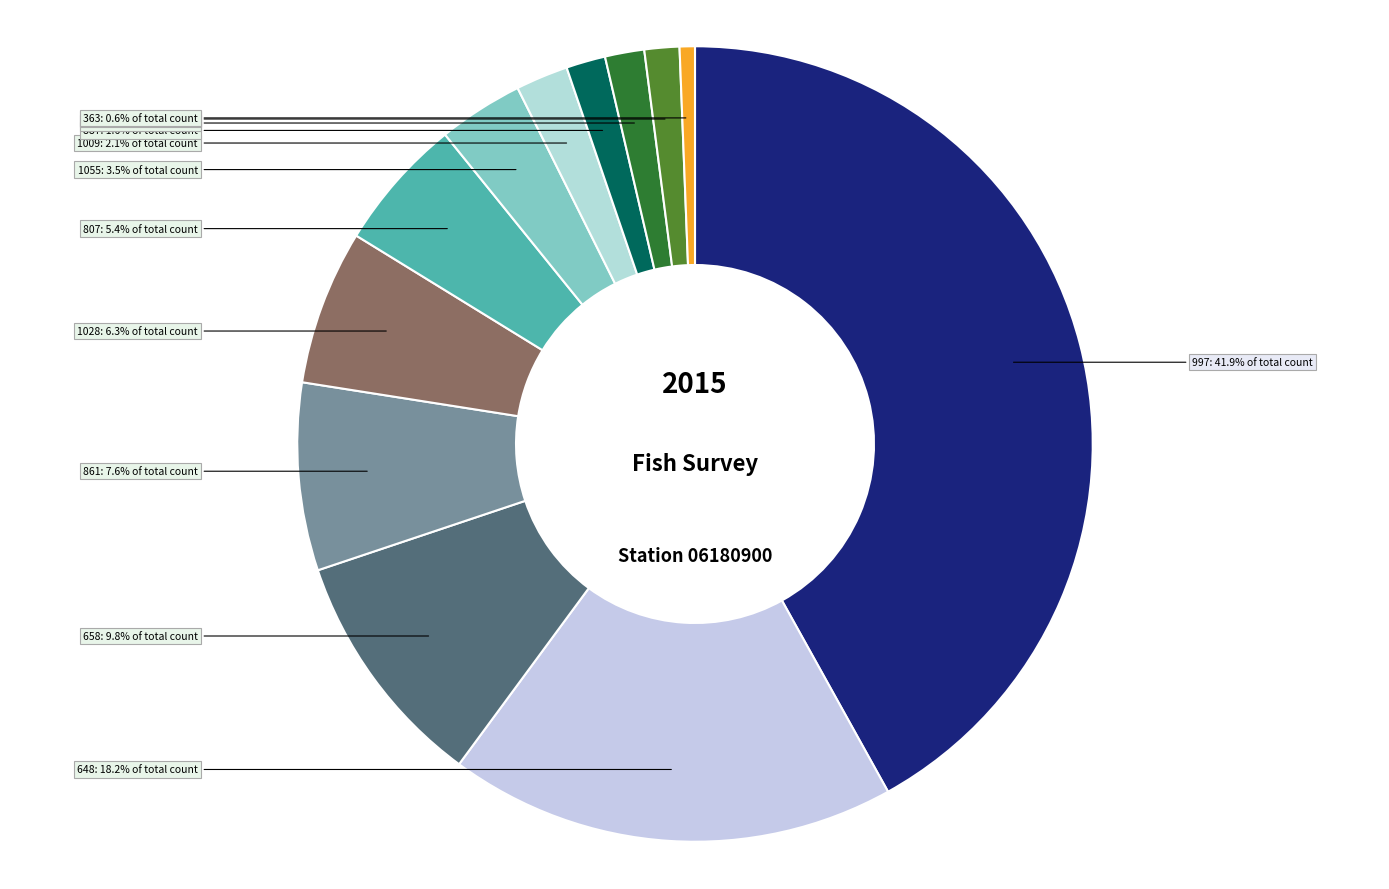

What is the ratio of the value at 1055 to the value at 648?

0.2